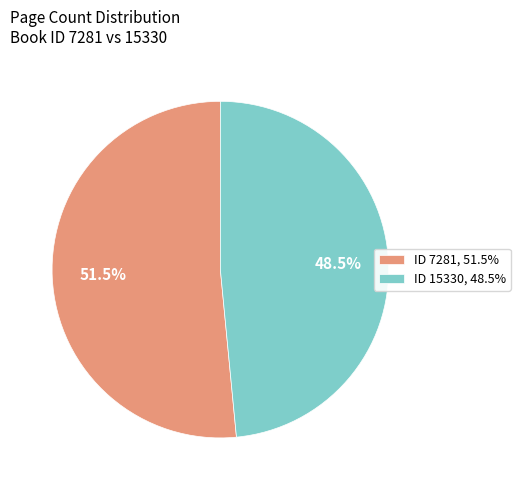

Approximately how many times larger is the value at ID 15330, 48.5% compared to ID 7281, 51.5%?

0.9